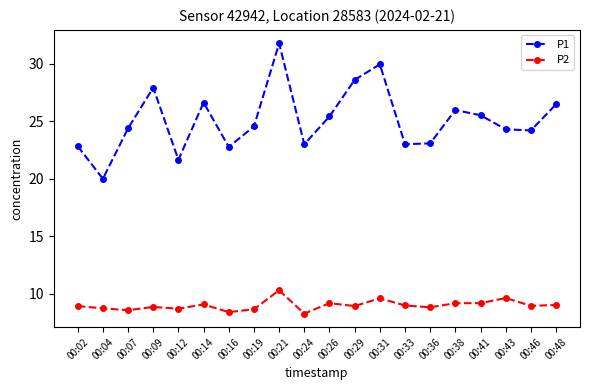

True or false: P2 has a value of 16.6 at 00:21.

False